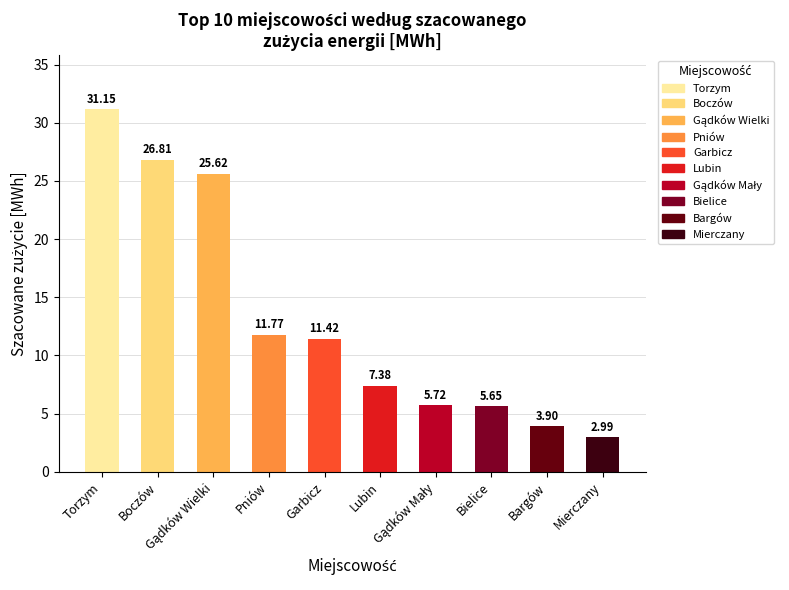

Where does the data first go above 11?

Torzym